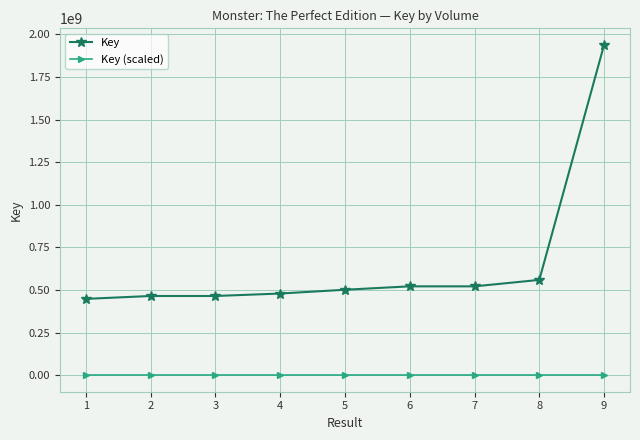

What is the sum of all Key (scaled) values?

929.2